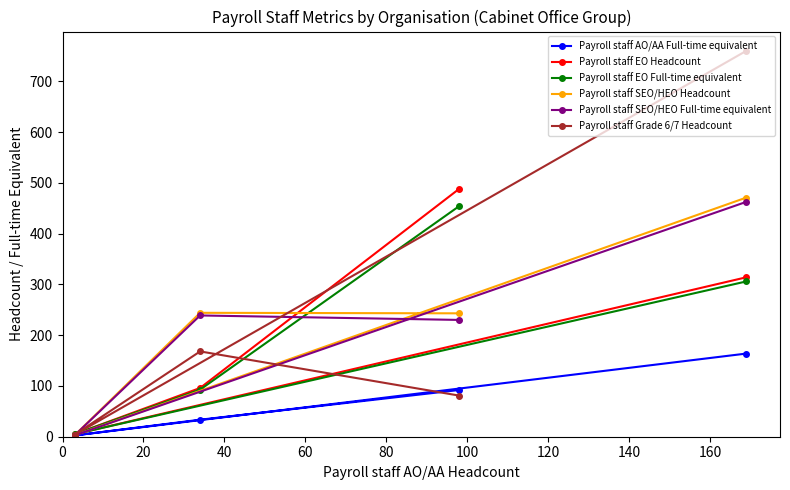

What are all the series names shown in the legend?

Payroll staff AO/AA Full-time equivalent, Payroll staff EO Headcount, Payroll staff EO Full-time equivalent, Payroll staff SEO/HEO Headcount, Payroll staff SEO/HEO Full-time equivalent, Payroll staff Grade 6/7 Headcount